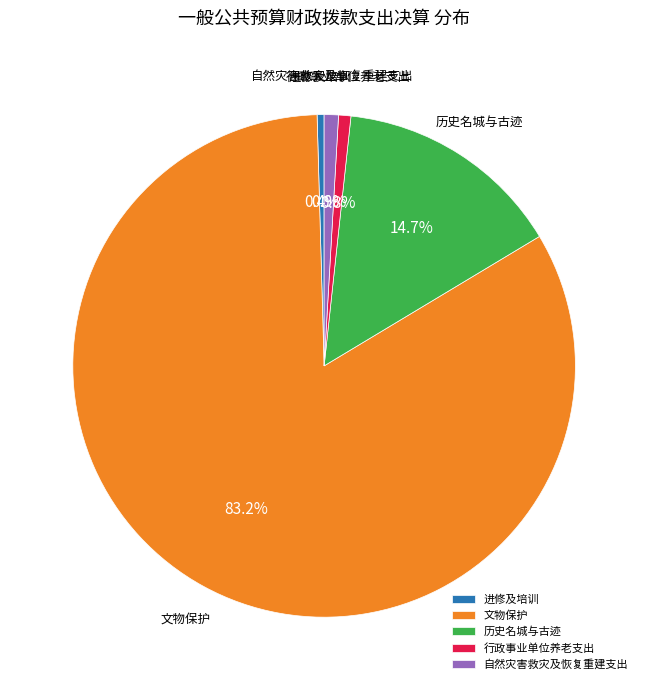

What percentage is the 自然灾害救灾及恢复重建支出 slice, to the nearest percent?

1%